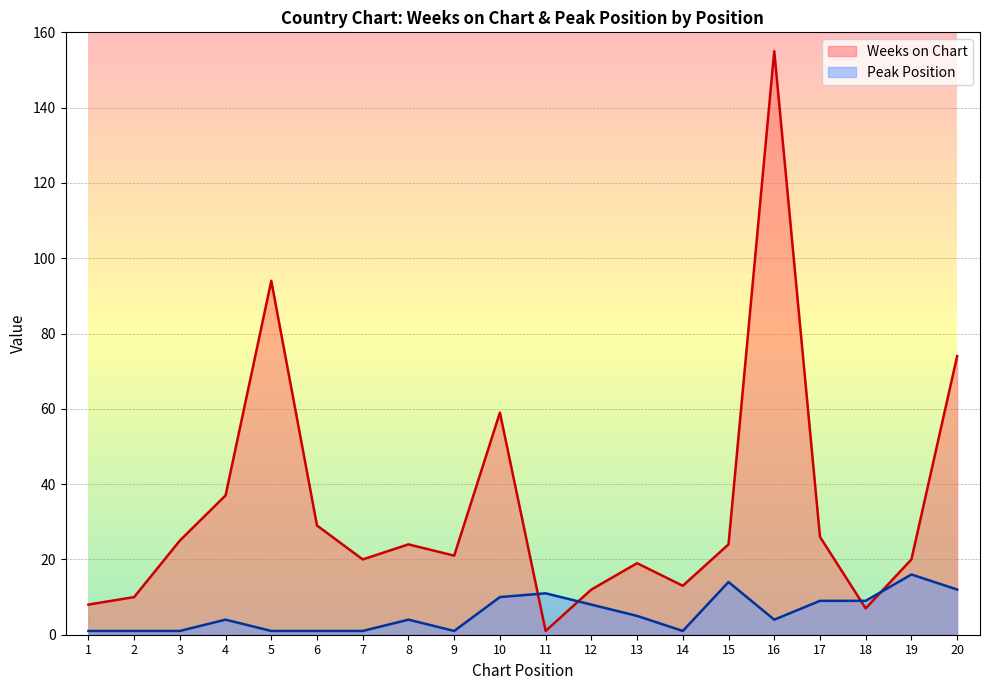

At 1, list the series in order from largest to smallest.

Weeks on Chart, Peak Position